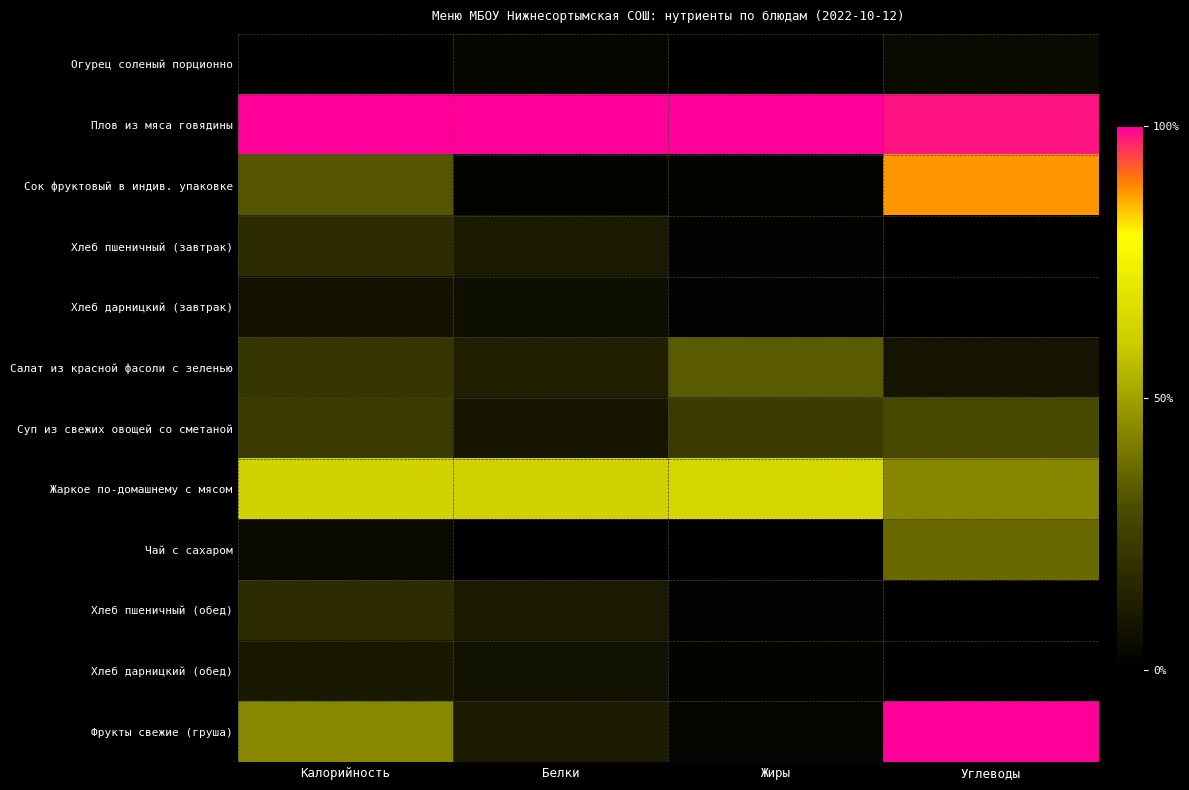

List the series in order of their peak value, lowest first.

Огурец соленый порционно, Хлеб дарницкий (завтрак), Хлеб дарницкий (обед), Хлеб пшеничный (завтрак), Хлеб пшеничный (обед), Суп из свежих овощей со сметаной, Салат из красной фасоли с зеленью, Чай с сахаром, Жаркое по-домашнему с мясом, Сок фруктовый в индив. упаковке, Плов из мяса говядины, Фрукты свежие (груша)